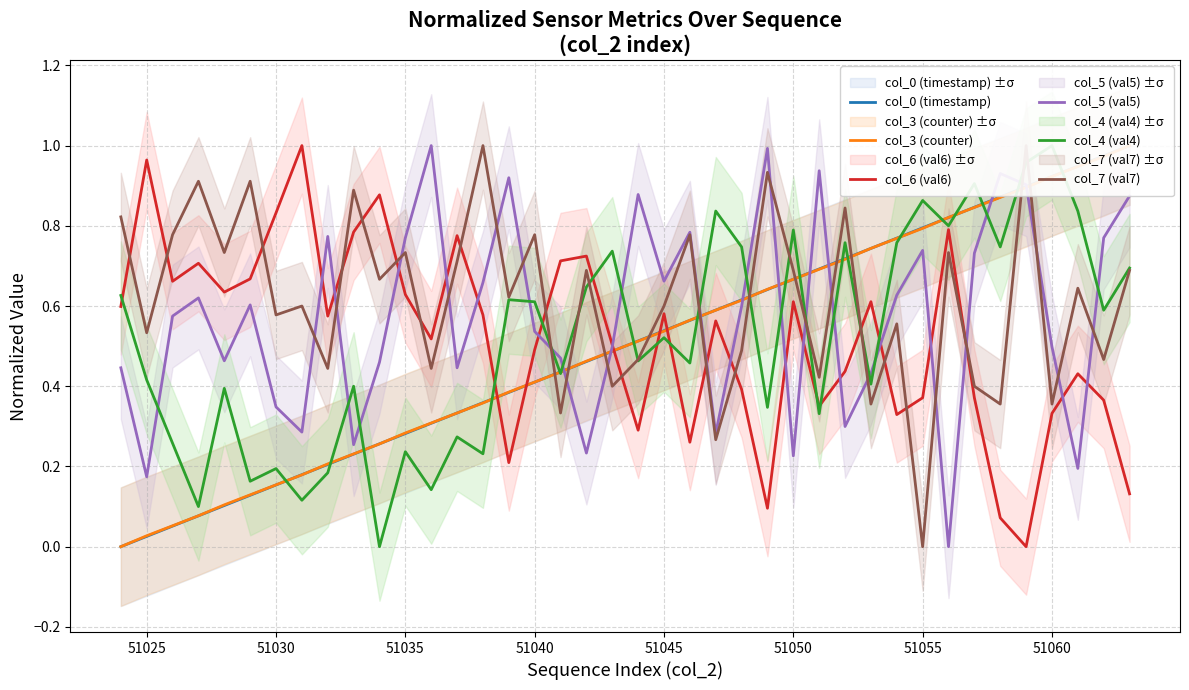

How many data points does each series have?

40